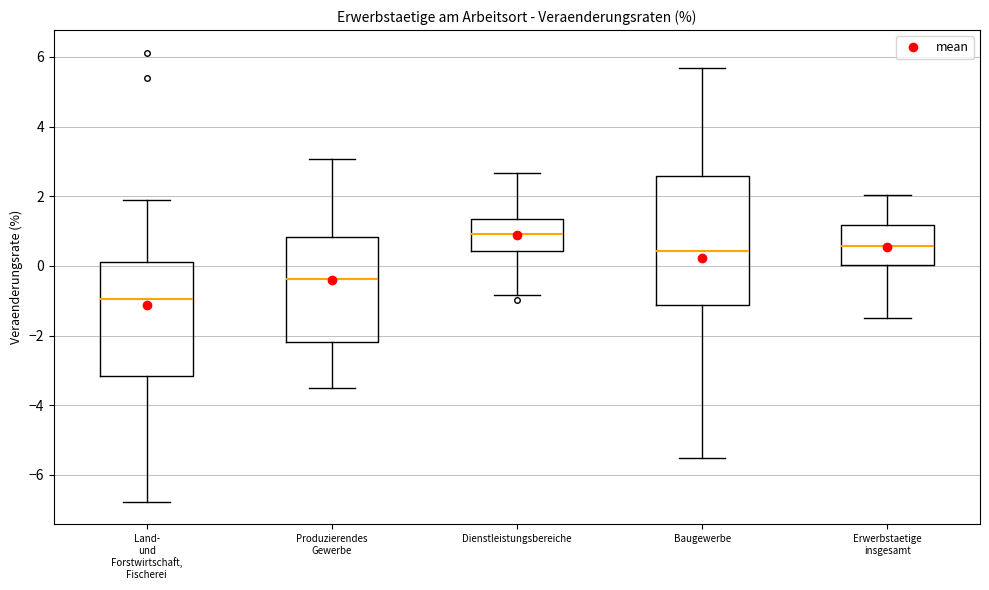

Where does the lower whisker of the box for Produzierendes Gewerbe end on the y-axis? The values are not printed on the chart, so give them approximately, as read against the axis.

-3.6